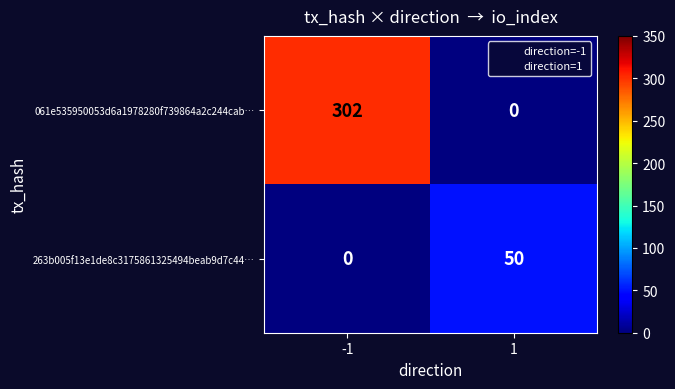

List the series in order of their peak value, highest first.

061e535950053d6a1978280f739864a2c244cab…, 263b005f13e1de8c3175861325494beab9d7c44…